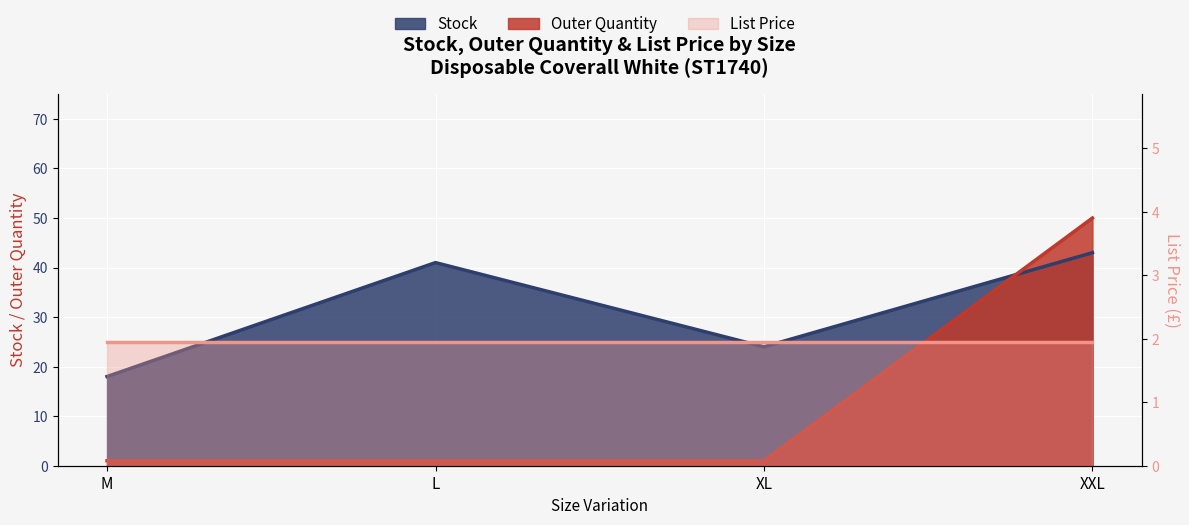

Is it true that Stock equals 18 at M?

True